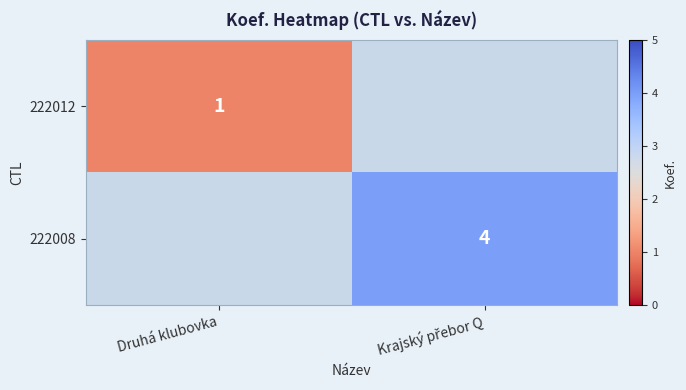

What is the sum of the 222008 values at Druhá klubovka and Krajský přebor Q?

4